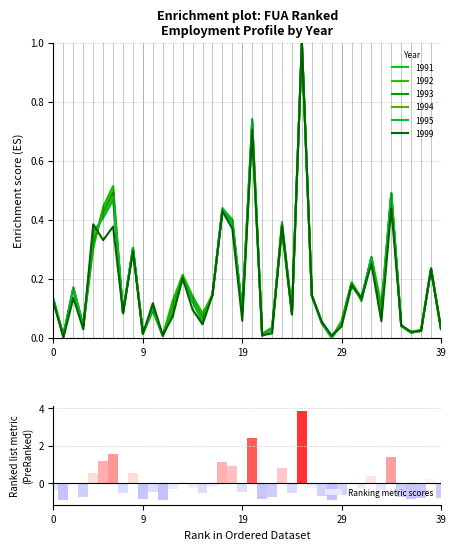

What is the difference between the maximum and minimum values in the Ranking metric scores series?

4.8